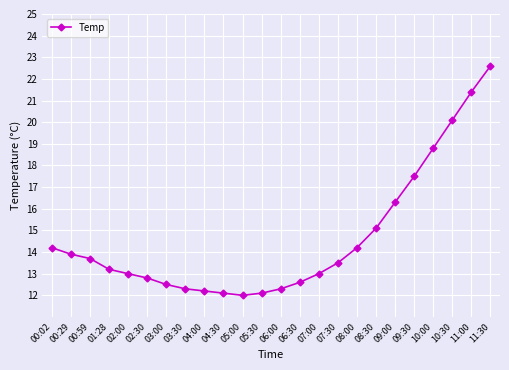

Read the value at 02:30.

12.8